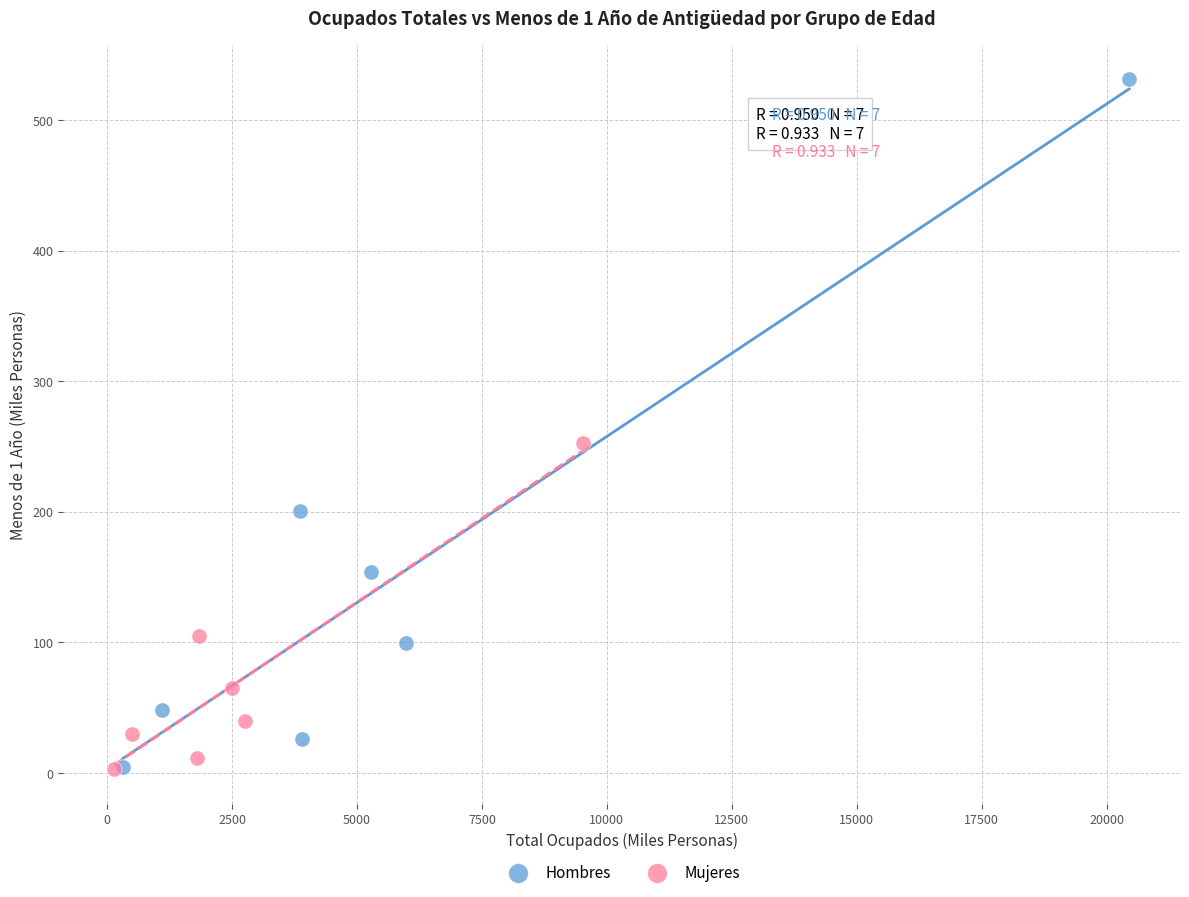

Which series contains the highest Y value?

Hombres